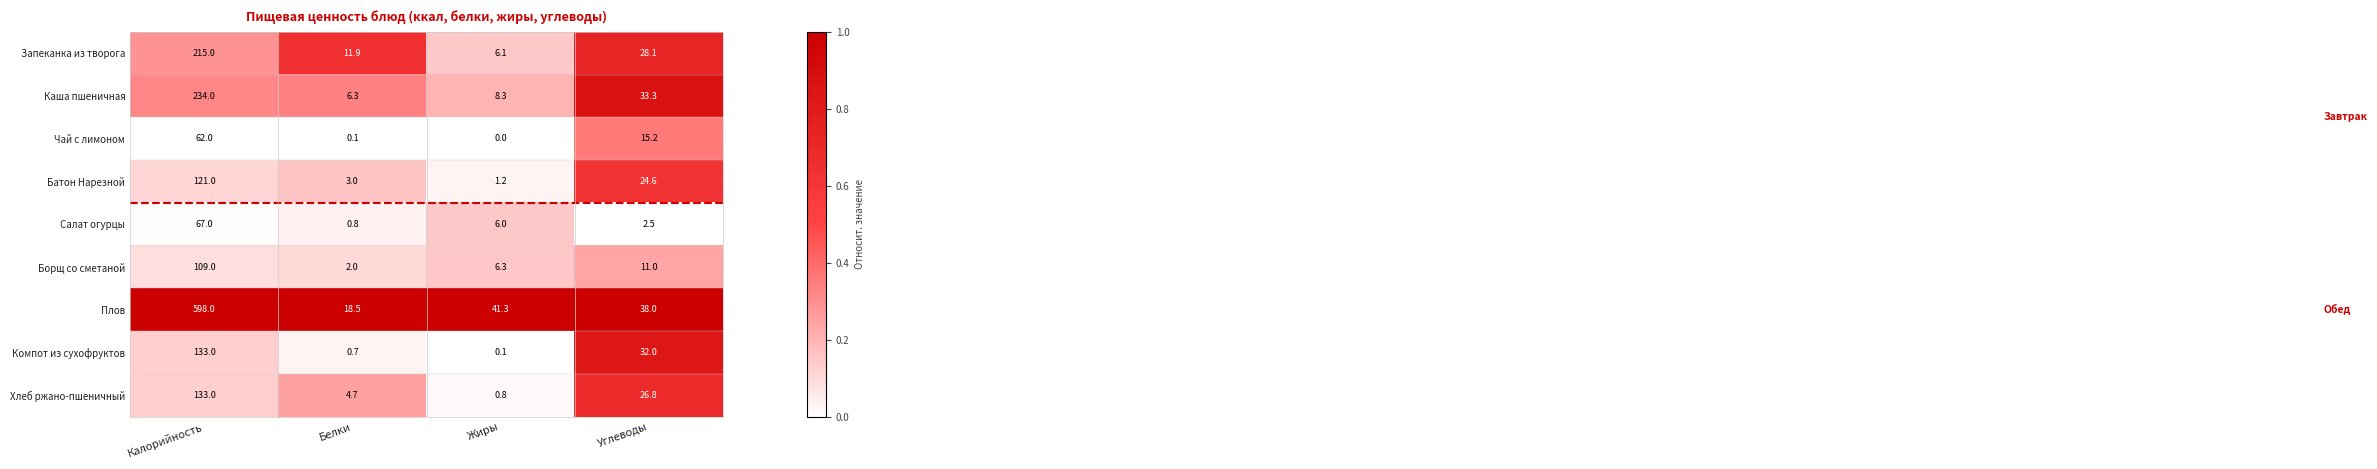

The value of Борщ со сметаной at Калорийность is 49.6. True or false?

False